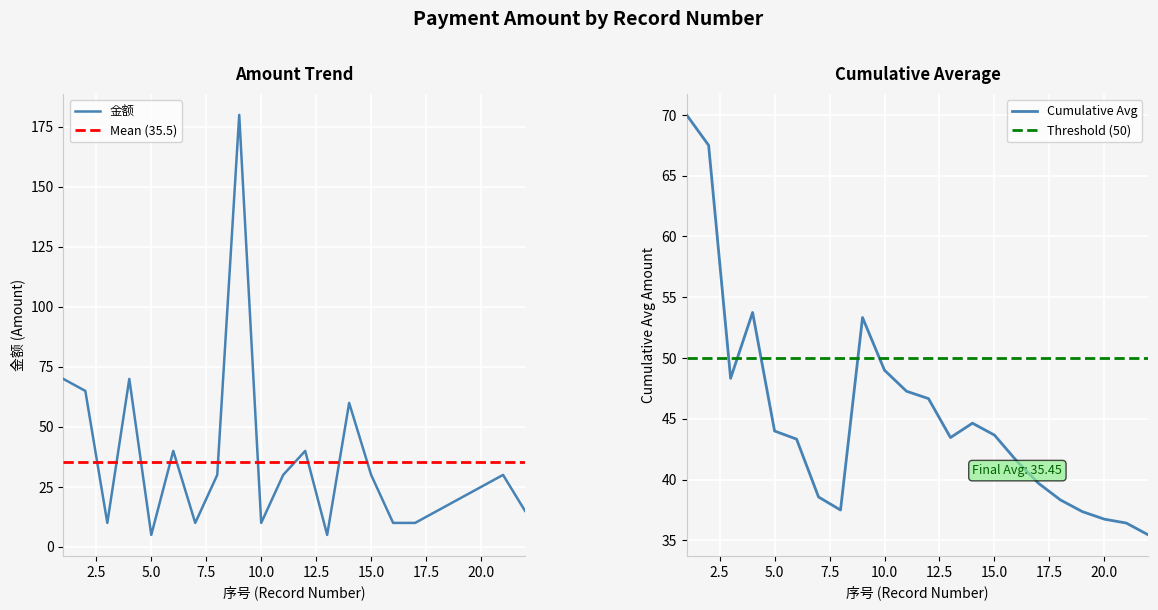

Which has a higher value, 7 or 18?

18